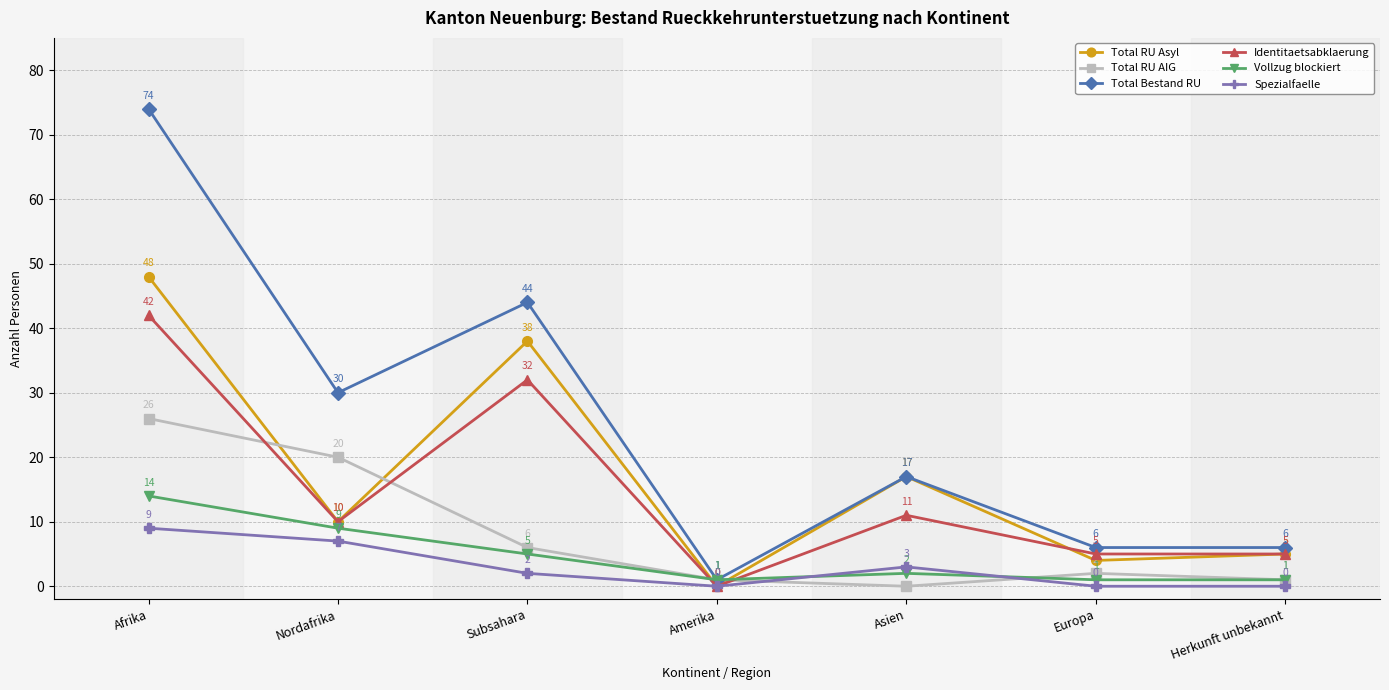

Does the chart display data point markers on the line(s)?

Yes